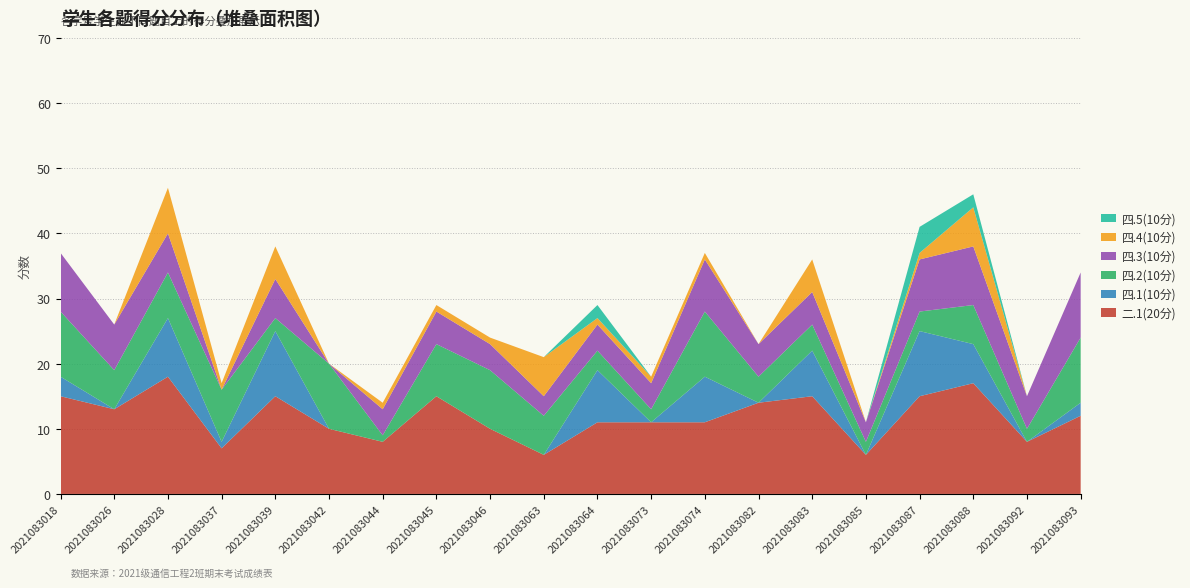

Reading left to right, list all the values displayed in this chart.

二.1(20分): 15	13	18	7	15	10	8	15	10	6	11	11	11	14	15	6	15	17	8	12
四.1(10分): 3	0	9	1	10	0	0	0	0	0	8	0	7	0	7	0	10	6	0	2
四.2(10分): 10	6	7	8	2	10	1	8	9	6	3	2	10	4	4	2	3	6	2	10
四.3(10分): 9	7	6	0	6	0	4	5	4	3	4	4	8	5	5	3	8	9	5	10
四.4(10分): 0	0	7	1	5	0	1	1	1	6	1	1	1	0	5	0	1	6	0	0
四.5(10分): 0	0	0	0	0	0	0	0	0	0	2	0	0	0	0	0	4	2	0	0